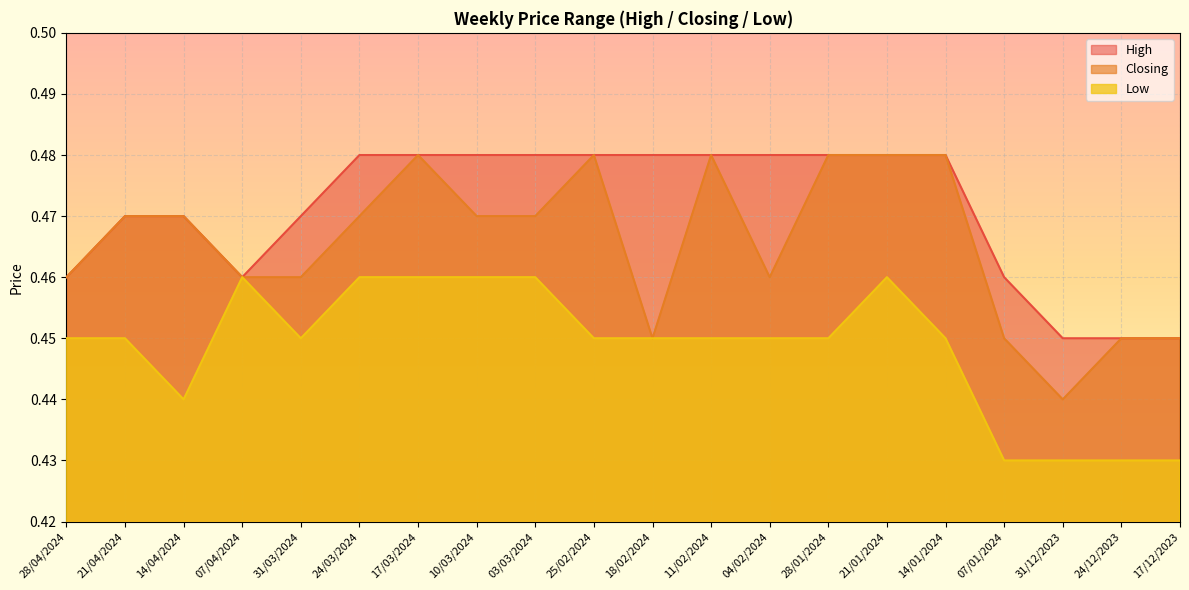

What is the smallest value displayed?

0.4